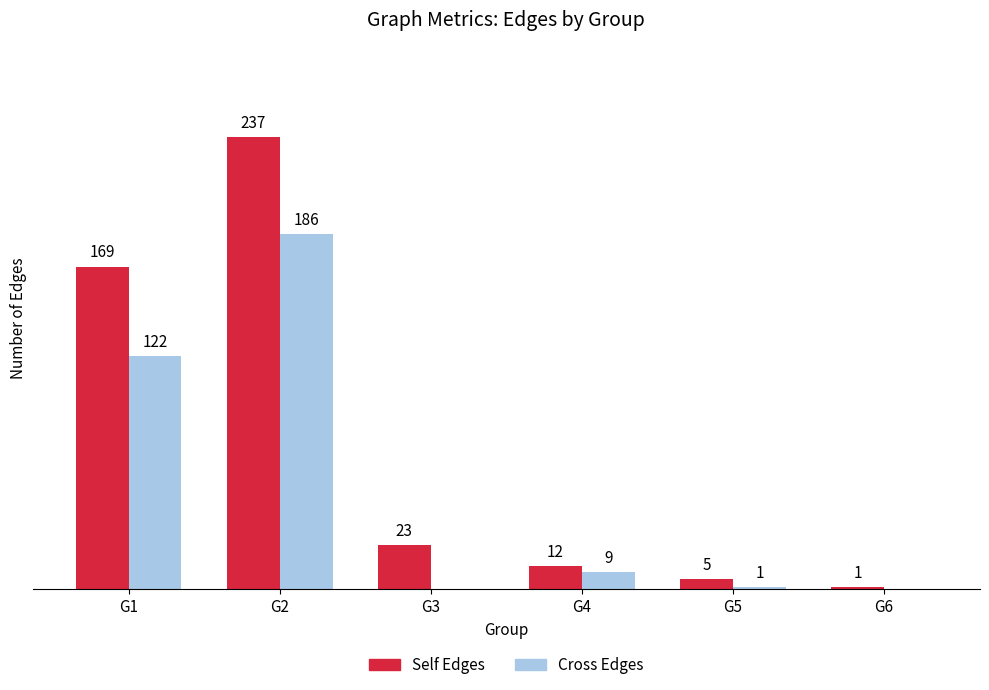

Which category has the highest value across all series?

G2